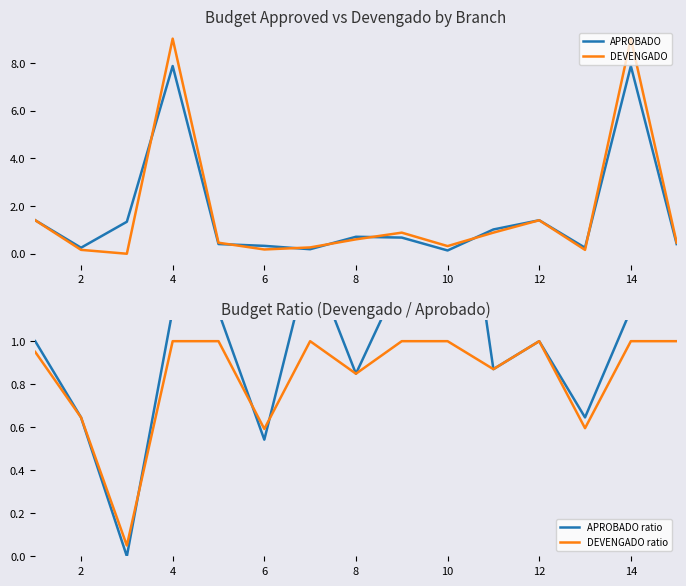

Is it true that APROBADO equals 0.3 at 2?

True